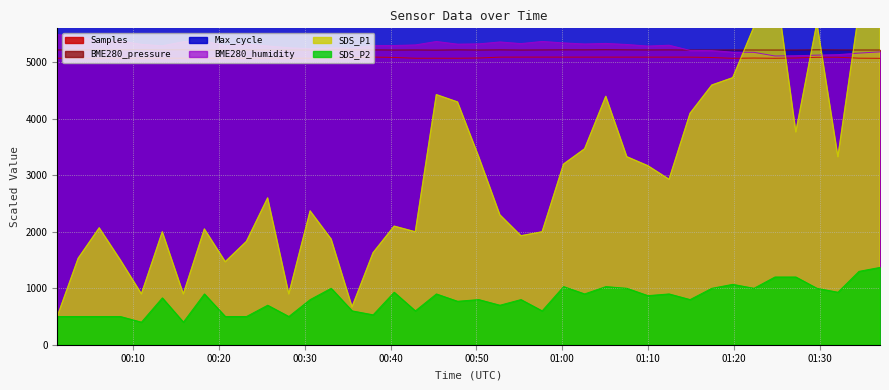

What is the sum of the Samples values at 2023/10/28 00:37:58 and 2023/10/28 00:15:52?

10170.9